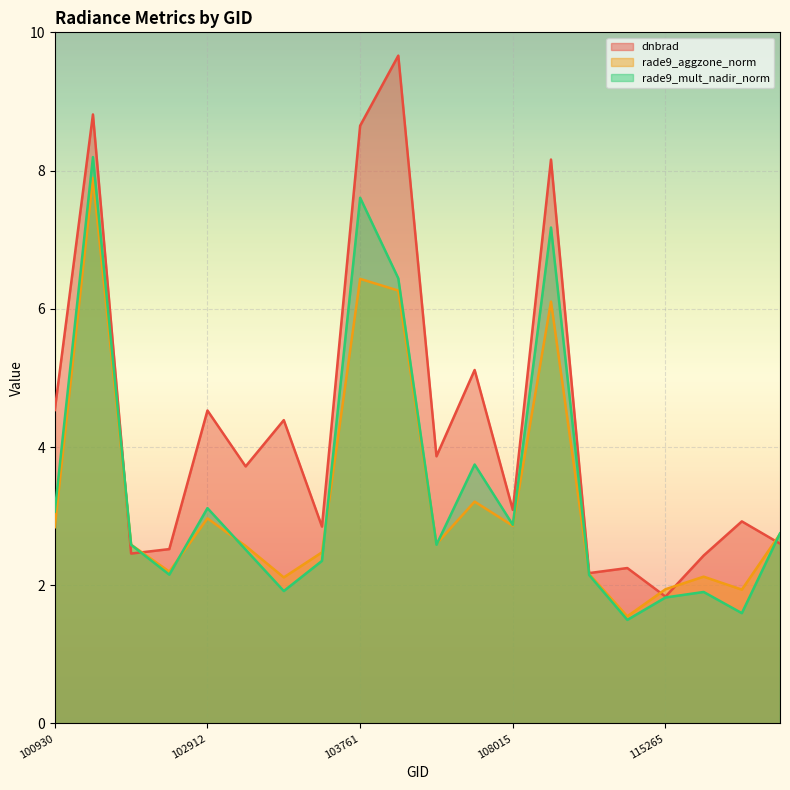

At which label is rade9_mult_nadir_norm closest to 4?

104236